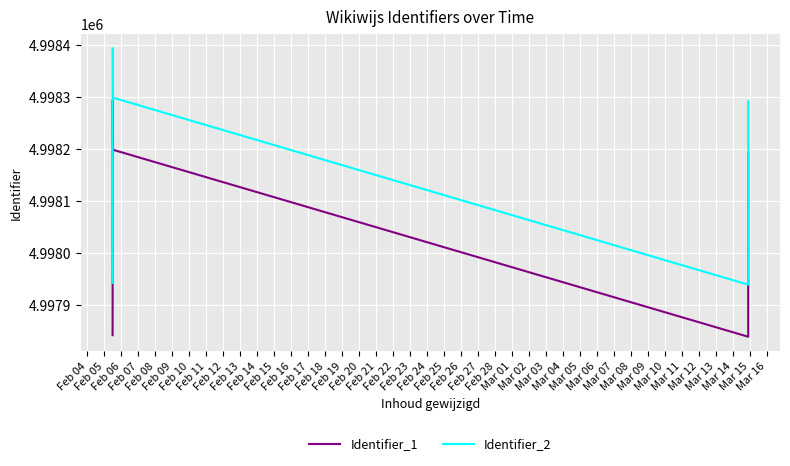

True or false: Identifier_2 and Identifier_1 cross at least once.

False